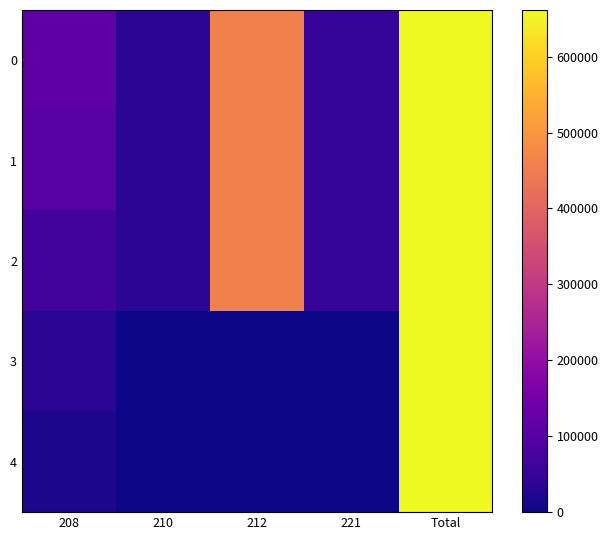

At 221, list the series in order from largest to smallest.

0, 1, 2, 3, 4